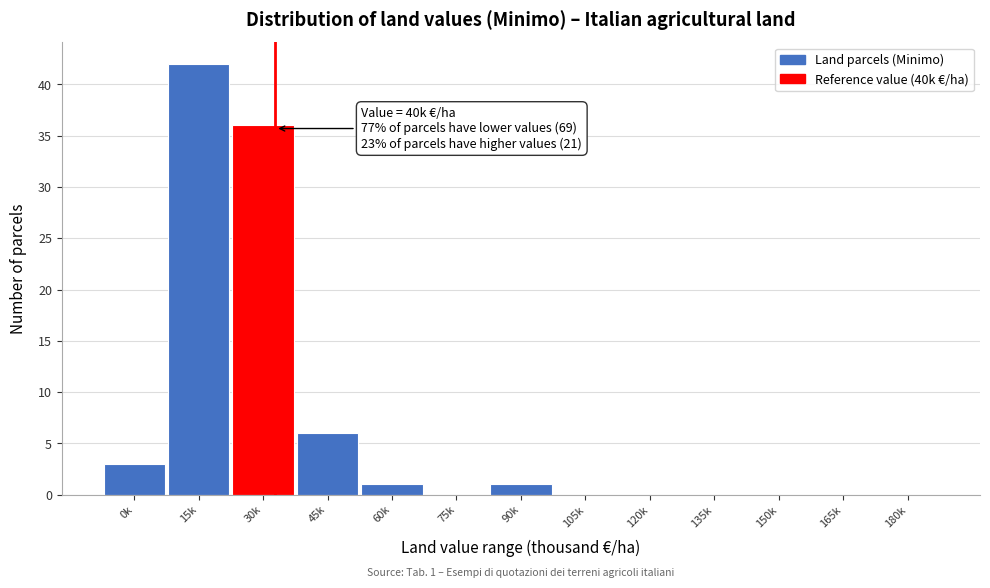

Reading left to right, extract all data points from this chart.

0k=3	15k=42	30k=36	45k=6	60k=1	75k=0	90k=1	105k=0	120k=0	135k=0	150k=0	165k=0	180k=0